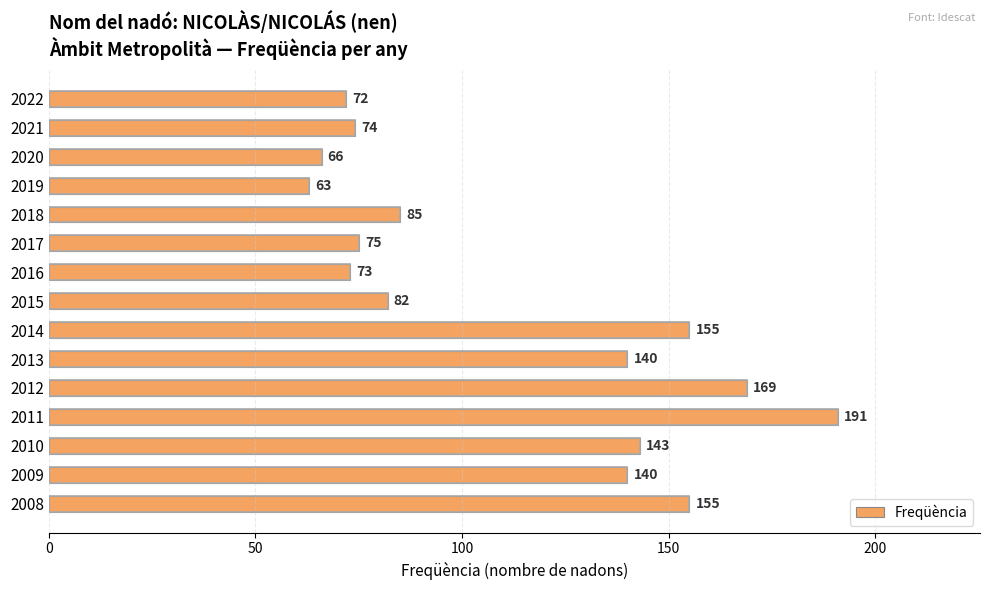

What is the change in value from 2019 to 2017?

+12